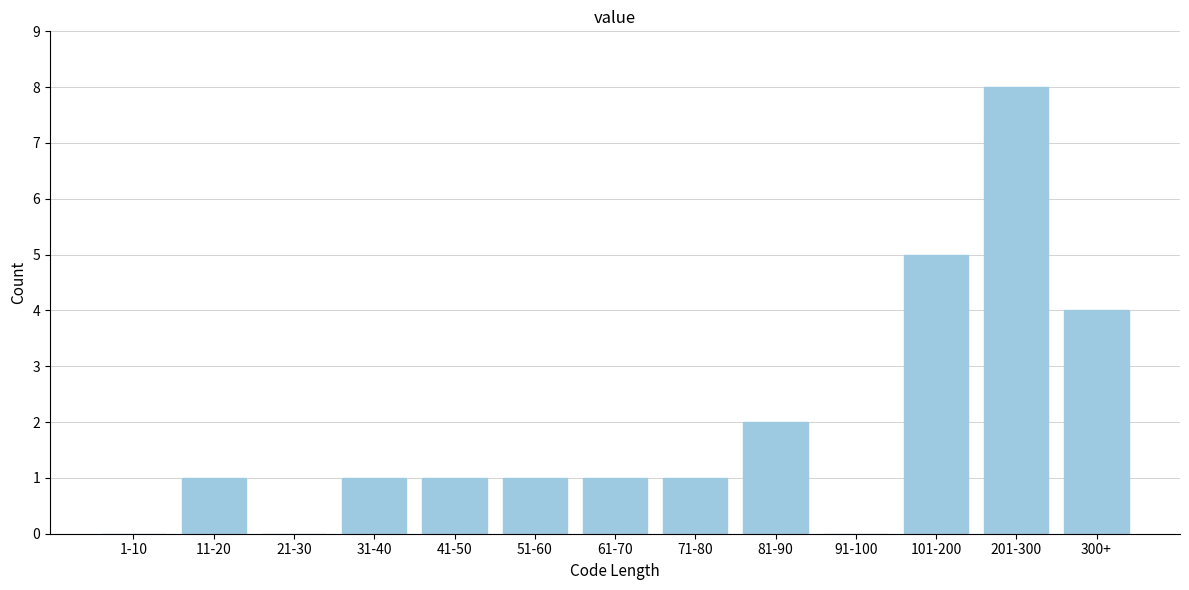

Reading left to right, list all the values displayed in this chart.

1-10=0	11-20=1	21-30=0	31-40=1	41-50=1	51-60=1	61-70=1	71-80=1	81-90=2	91-100=0	101-200=5	201-300=8	300+=4